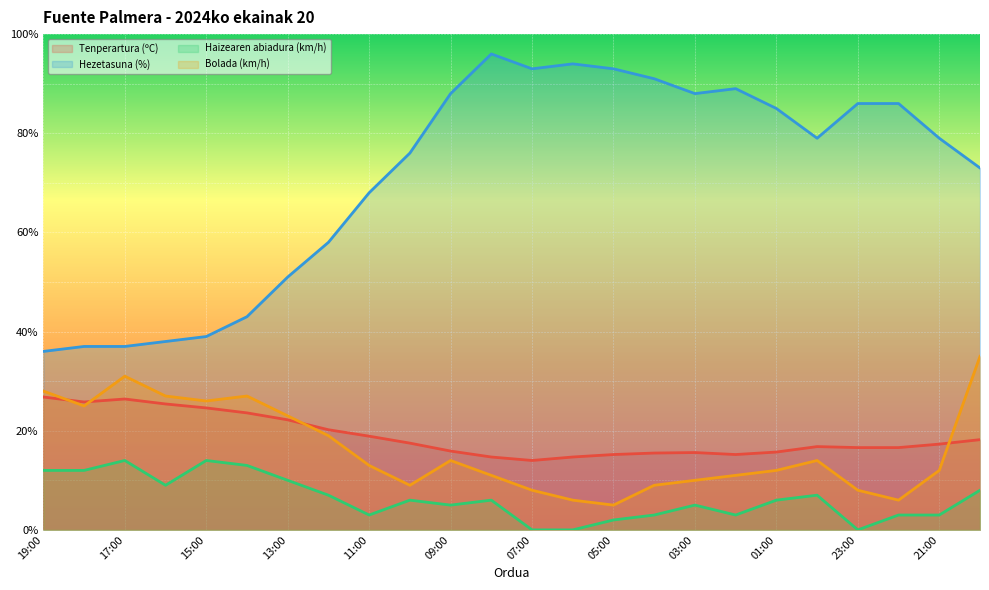

Rank the series at 02:00 from highest to lowest value.

Hezetasuna (%), Tenperartura (ºC), Bolada (km/h), Haizearen abiadura (km/h)